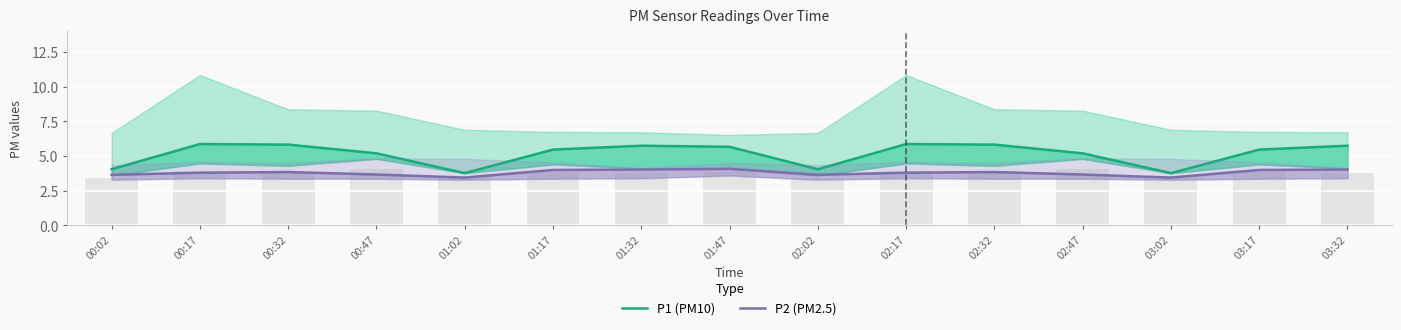

Is it true that P1 (PM10) equals 2.7 at 00:17?

False